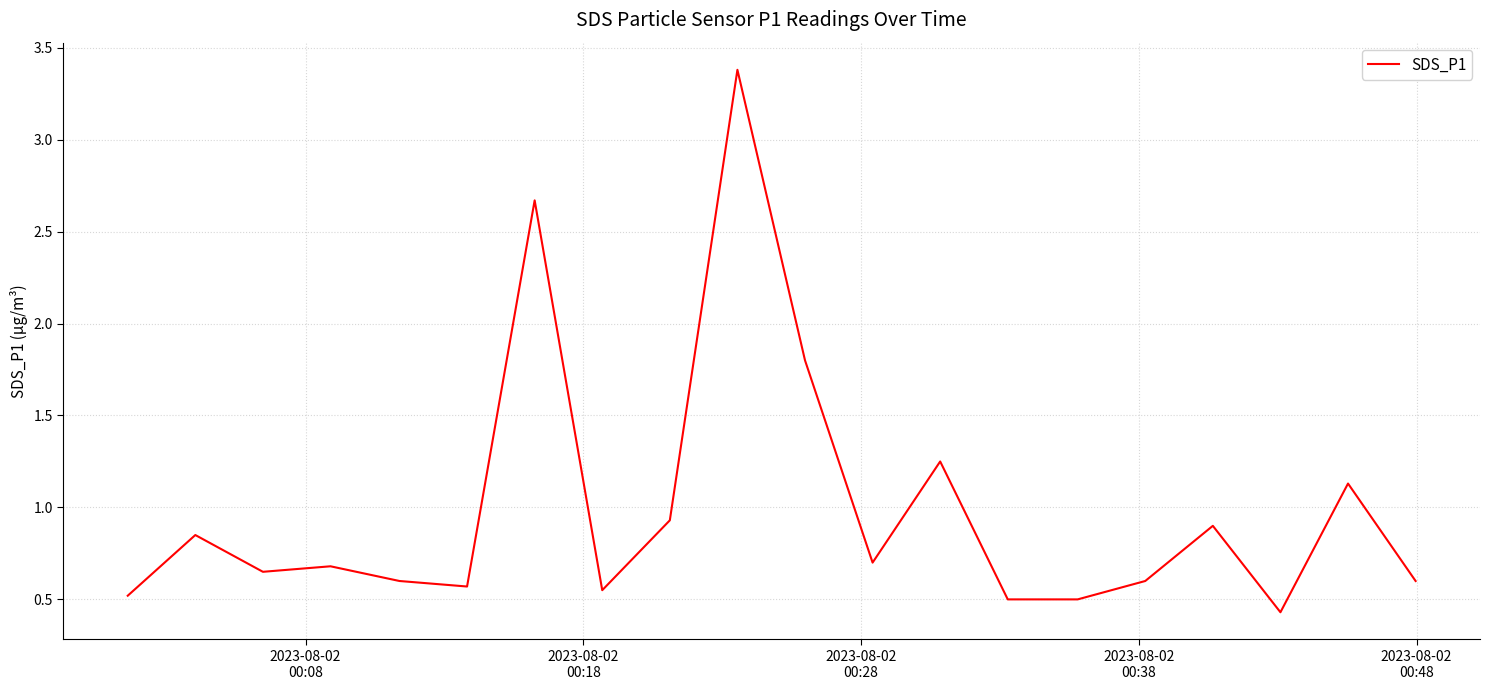

What is the minimum value shown in the chart?

0.4